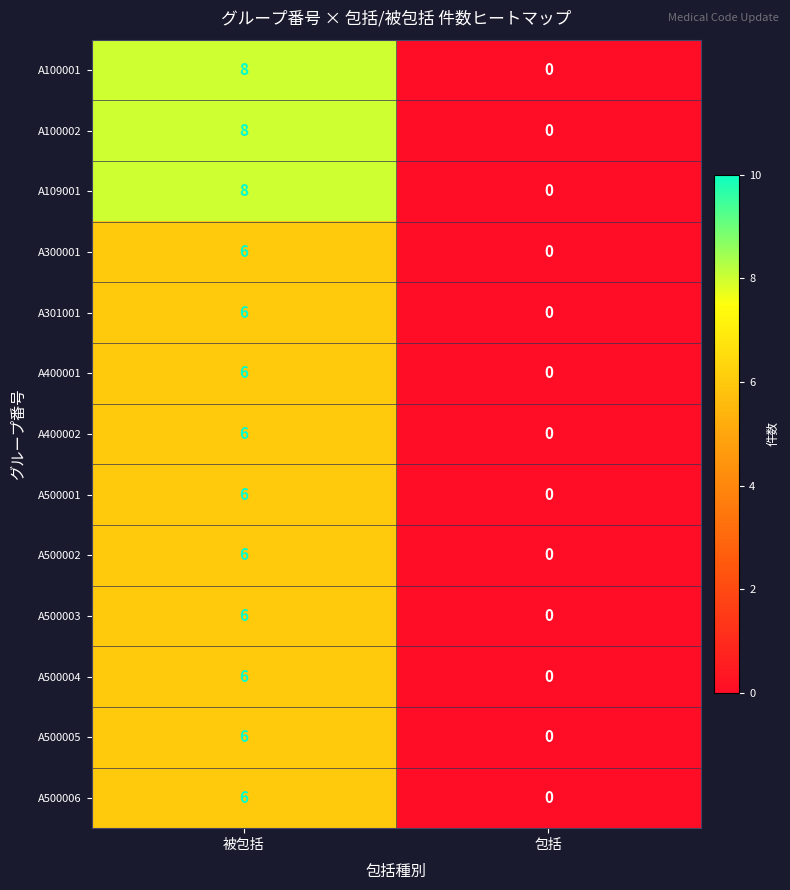

At which label does A500006 reach its minimum?

包括